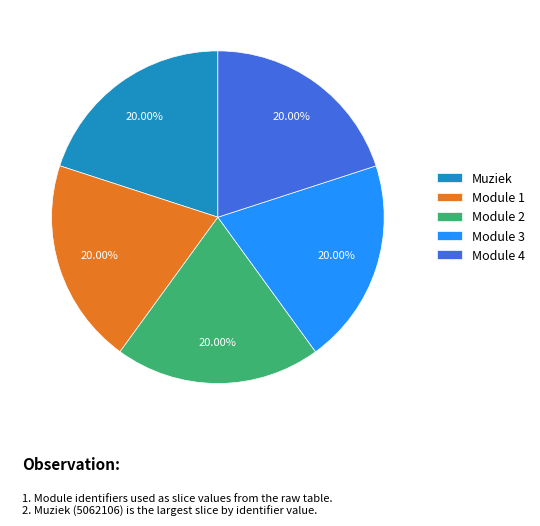

Approximately how many times larger is the value at Module 4 compared to Muziek?

1.0